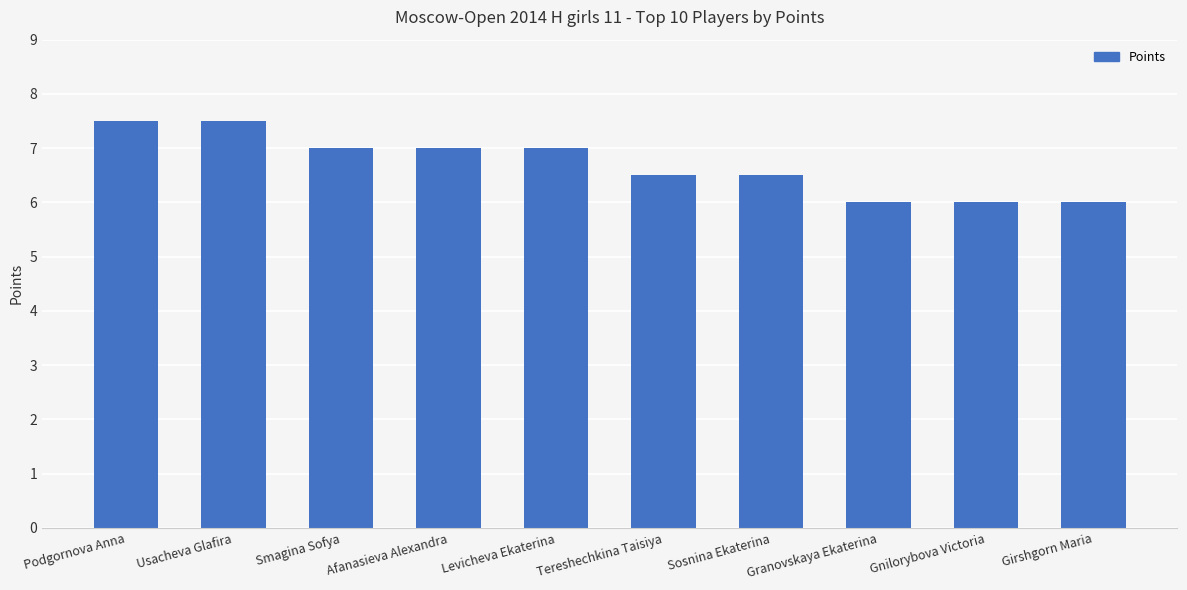

How many bars are there in total?

10